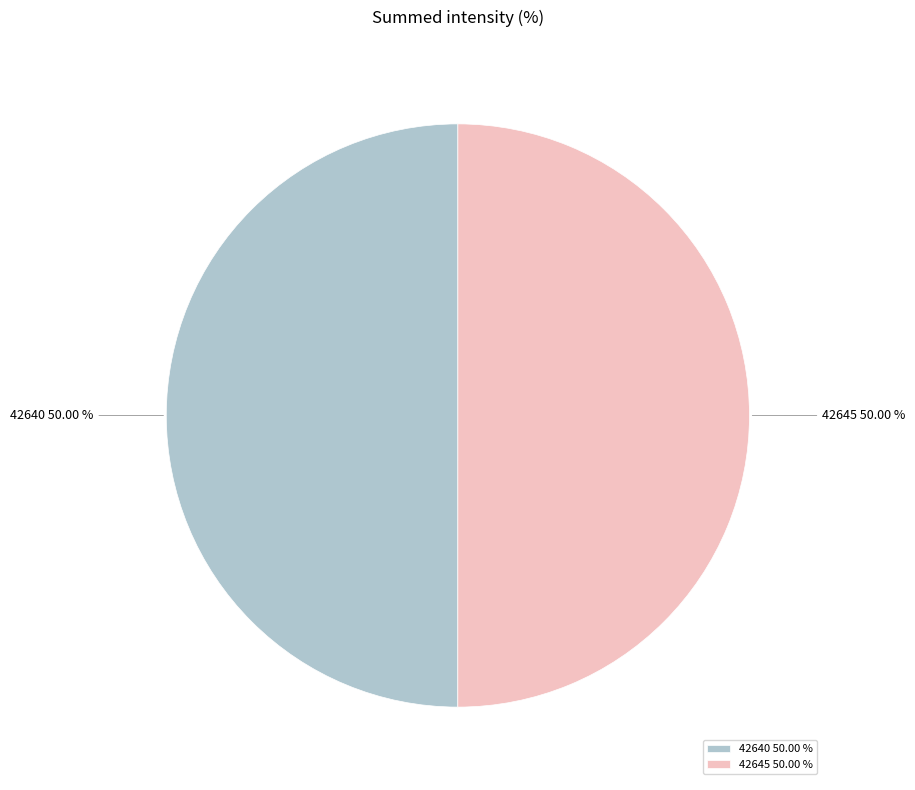

How many segments does this pie chart have?

2